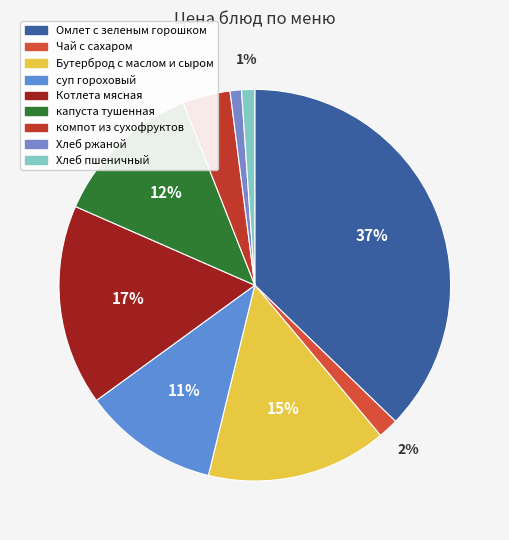

Approximately how many times larger is the value at Хлеб ржаной compared to Бутерброд с маслом и сыром?

0.1